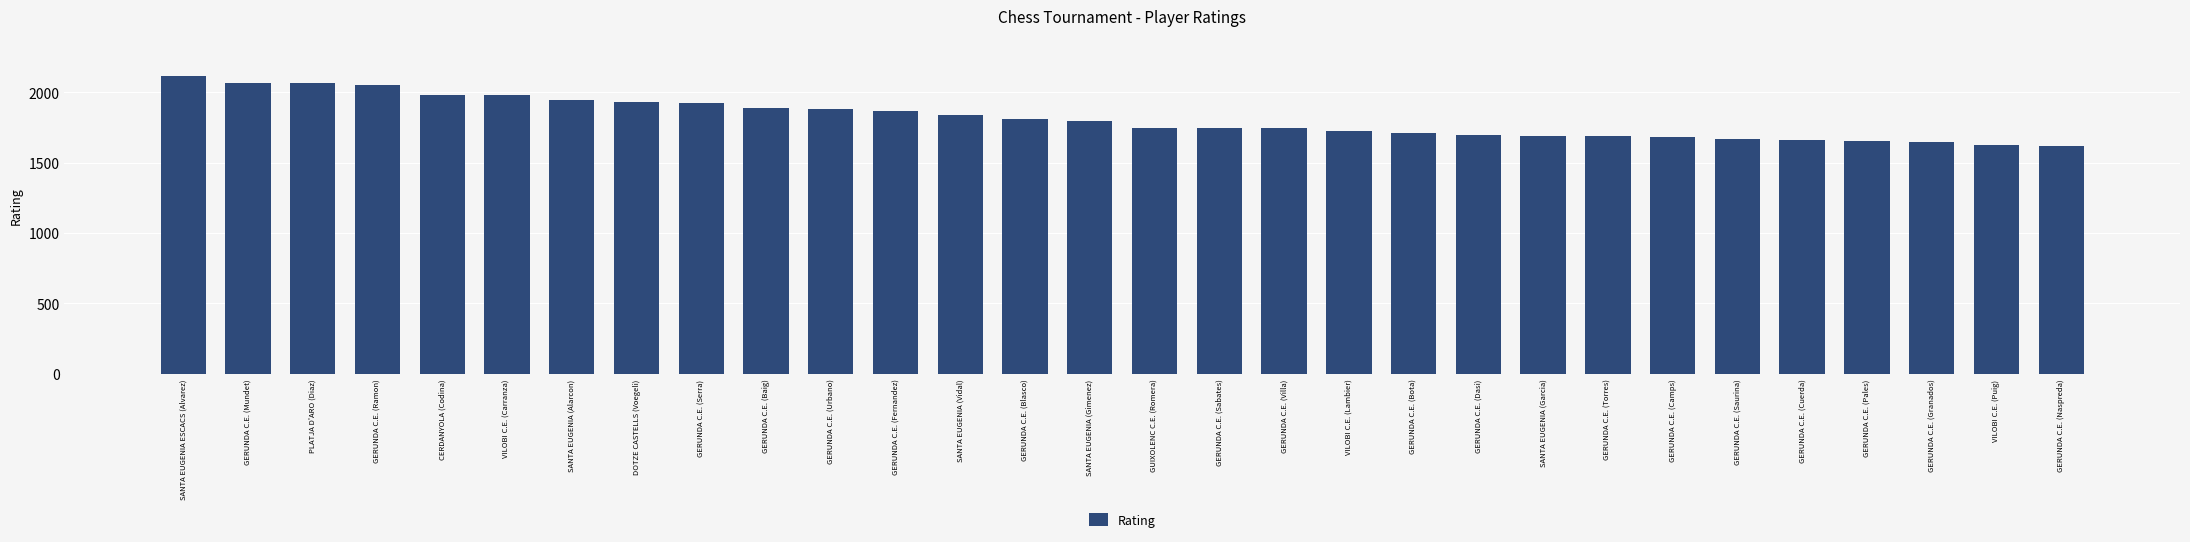

What is the sum of the values at GERUNDA C.E. (Baig) and GERUNDA C.E. (Blasco)?

3702